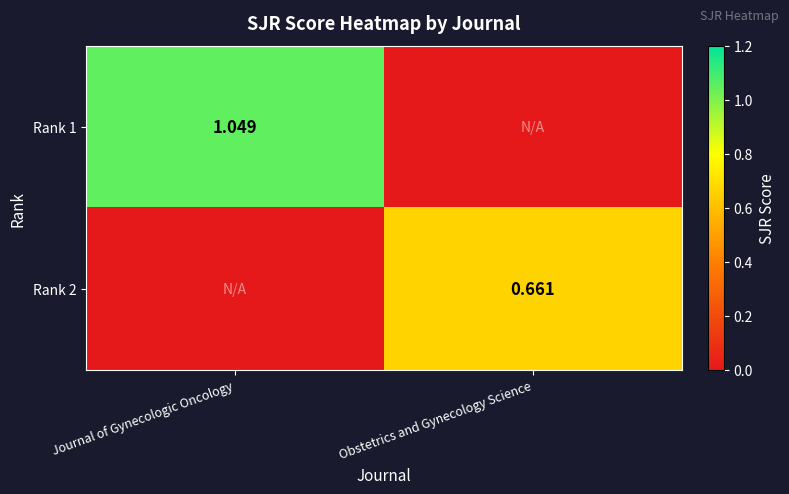

What is the average value of the Rank 1 series?

0.5